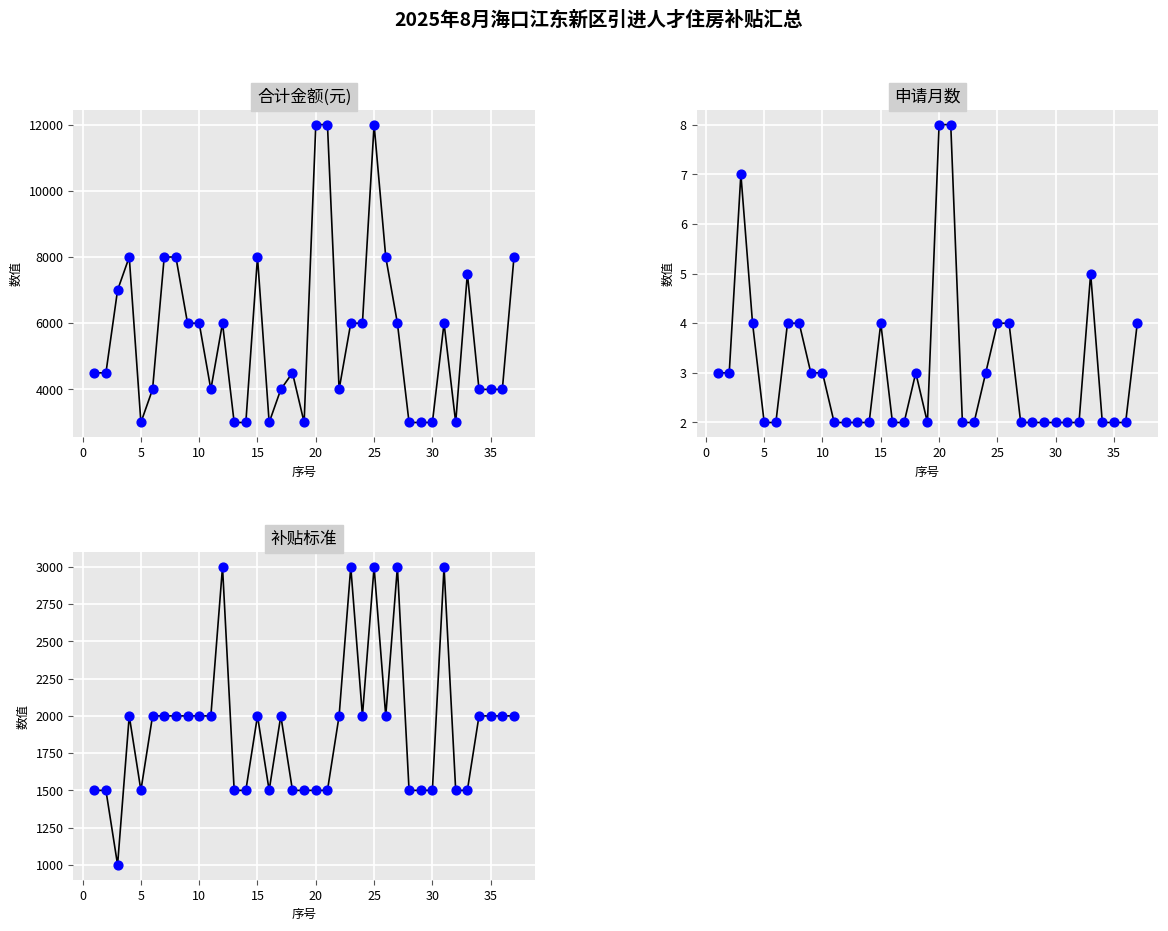

What are all the series names shown in the legend?

合计金额(元), 合计金额(元) points, 申请月数, 申请月数 points, 补贴标准, 补贴标准 points